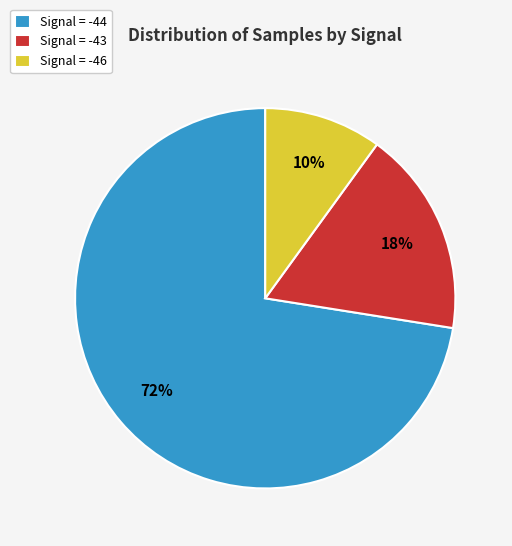

What is the majority slice?

Signal = -44